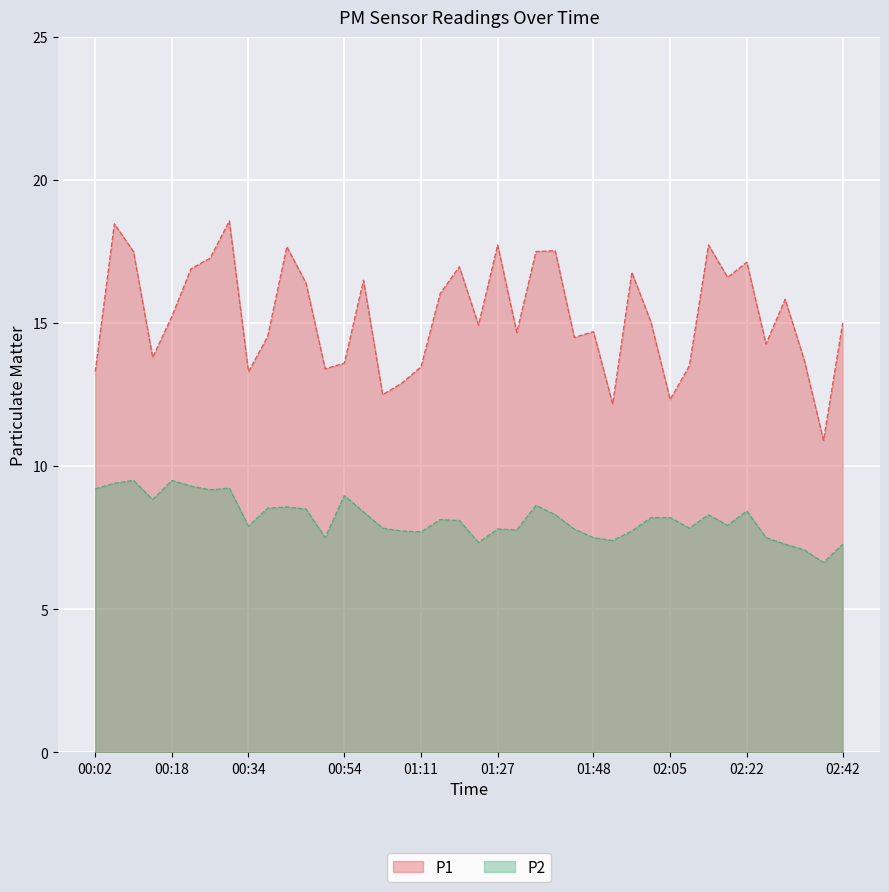

Rank the categories by P2 value from lowest to highest.

02:38, 02:34, 02:30, 02:42, 01:23, 01:53, 00:50, 01:48, 02:26, 01:11, 01:06, 01:57, 01:31, 01:27, 01:44, 01:02, 02:09, 00:34, 02:18, 01:19, 01:15, 02:01, 02:05, 01:40, 02:13, 00:58, 02:22, 00:46, 00:38, 00:42, 01:36, 00:14, 00:54, 00:26, 00:02, 00:30, 00:22, 00:06, 00:10, 00:18